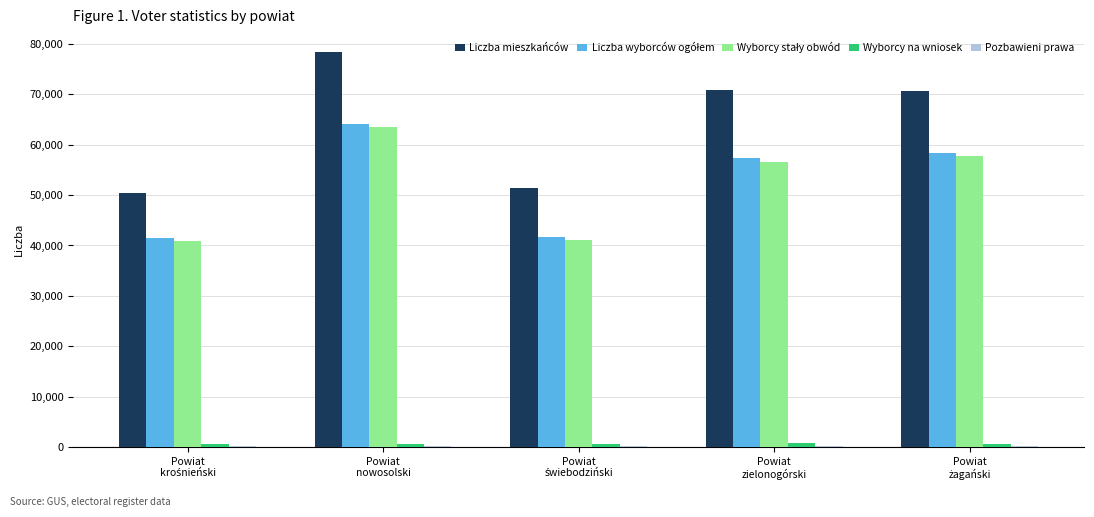

What is the sum of all Liczba mieszkańców values?

321692